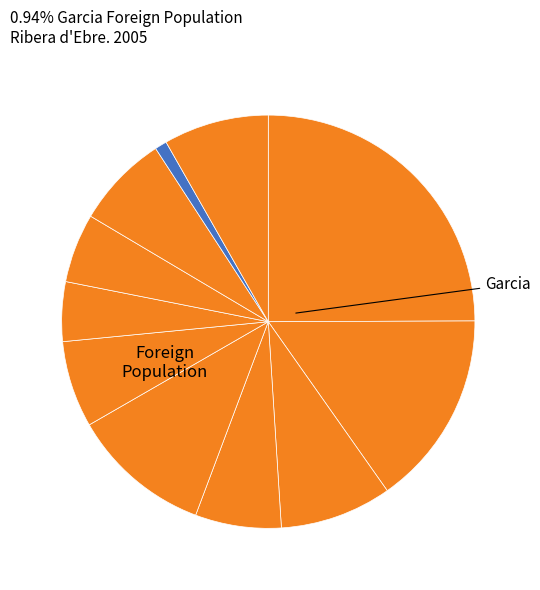

To the nearest percent, what is the difference between the largest and smallest slice percentages?

24%